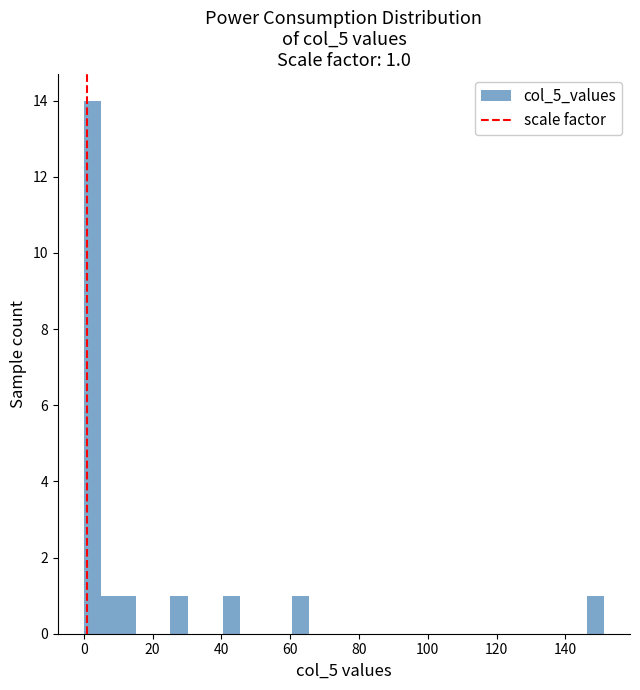

Read against the x-axis, roughly where is the centre of the tallest bar?

2